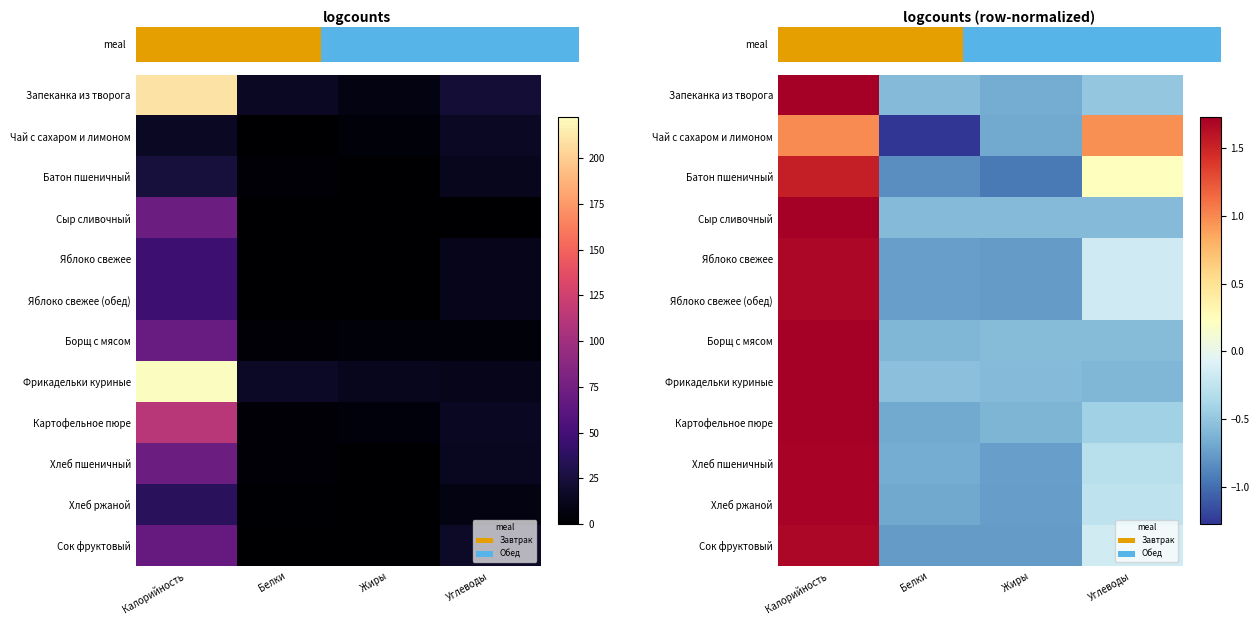

Where is Батон пшеничный nearest to the value 0?

Углеводы